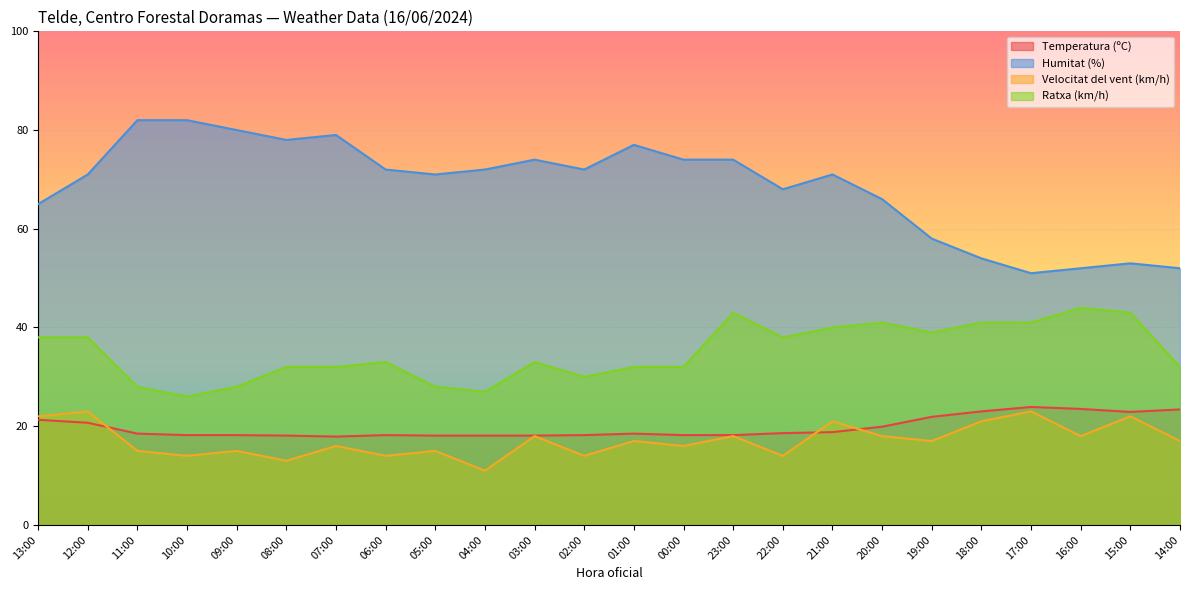

What are all the series names shown in the legend?

Temperatura (ºC), Humitat (%), Velocitat del vent (km/h), Ratxa (km/h)